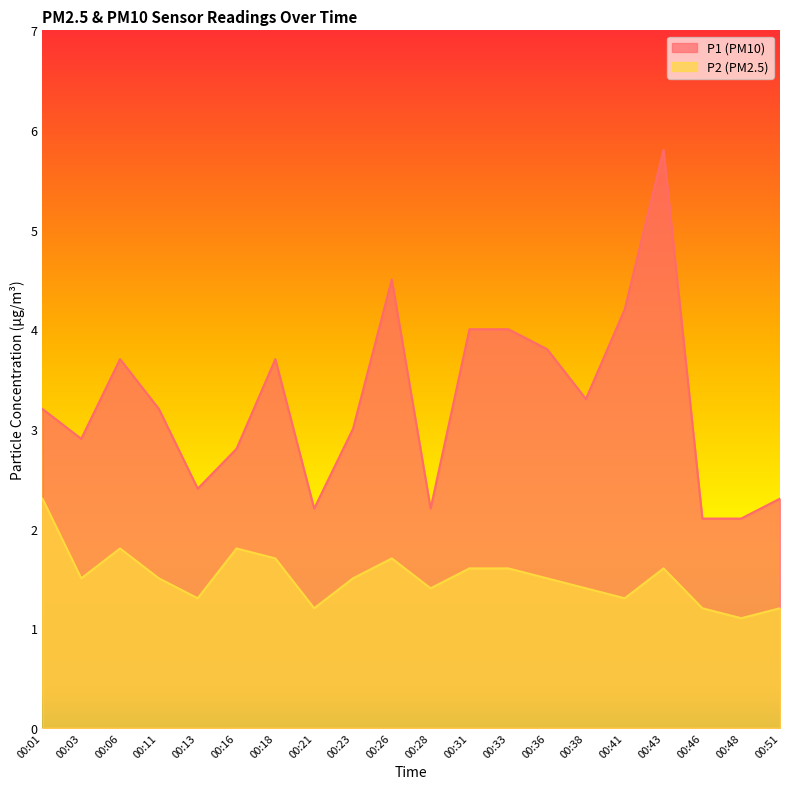

How many lines are shown in the chart?

2